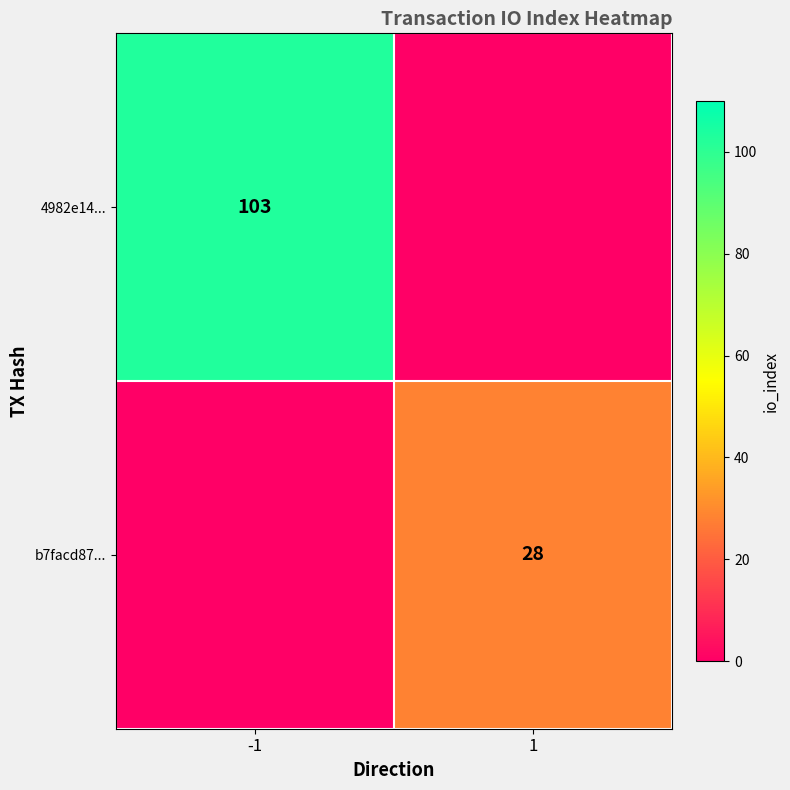

The b7facd87... series shows 36 at 1. True or false?

False